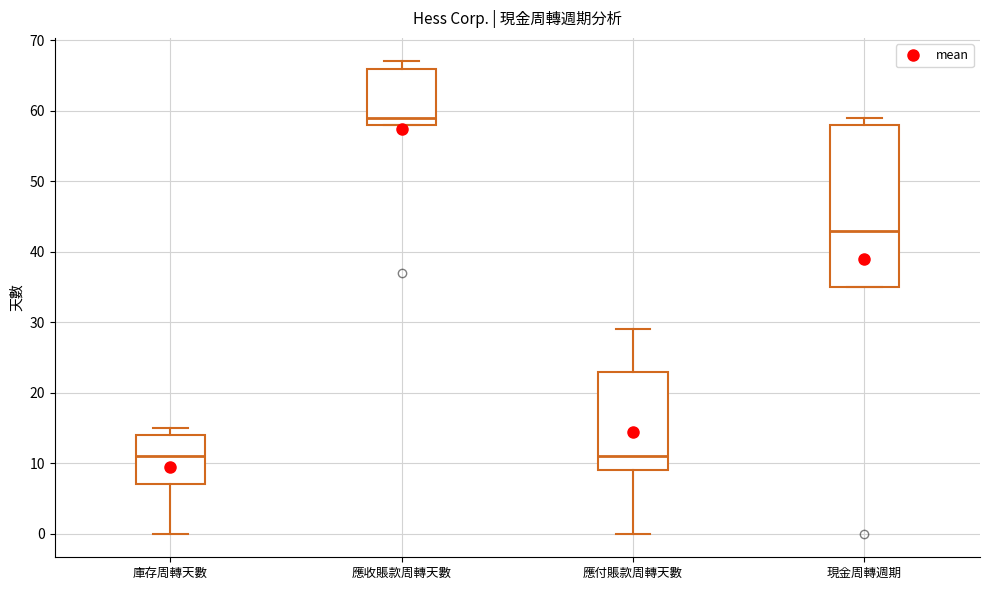

Where is the lower edge of the box for 庫存周轉天數 on the y-axis? The values are not printed on the chart, so give them approximately, as read against the axis.

7